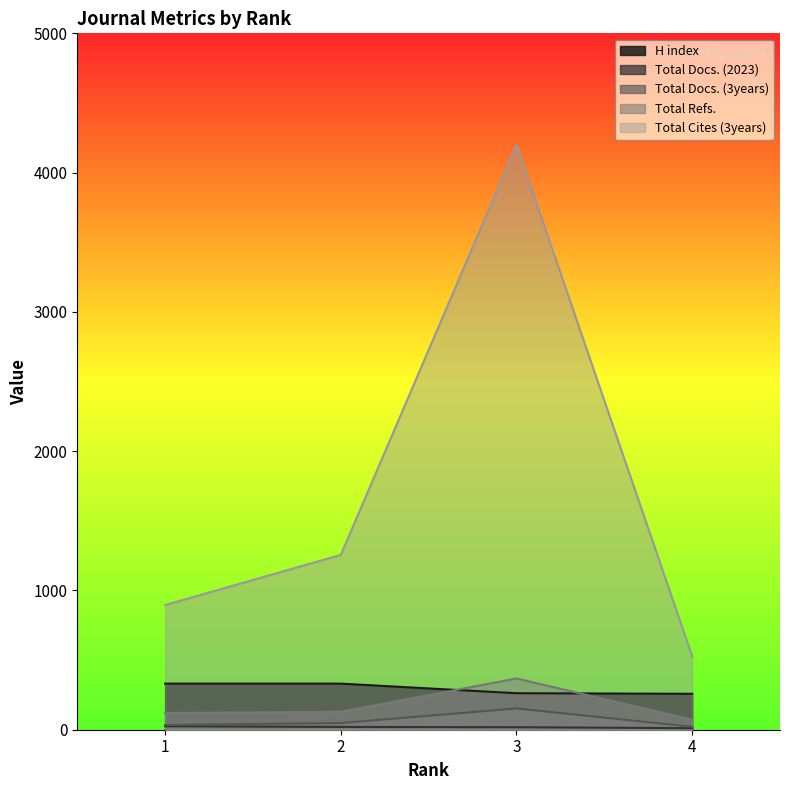

Reading left to right, transcribe all the data shown in this chart.

H index: 1=331	2=331	3=262	4=258
Total Docs. (2023): 1=25	2=20	3=18	4=11
Total Docs. (3years): 1=34	2=48	3=153	4=21
Total Refs.: 1=120	2=129	3=368	4=72
Total Cites (3years): 1=895	2=1255	3=4199	4=527